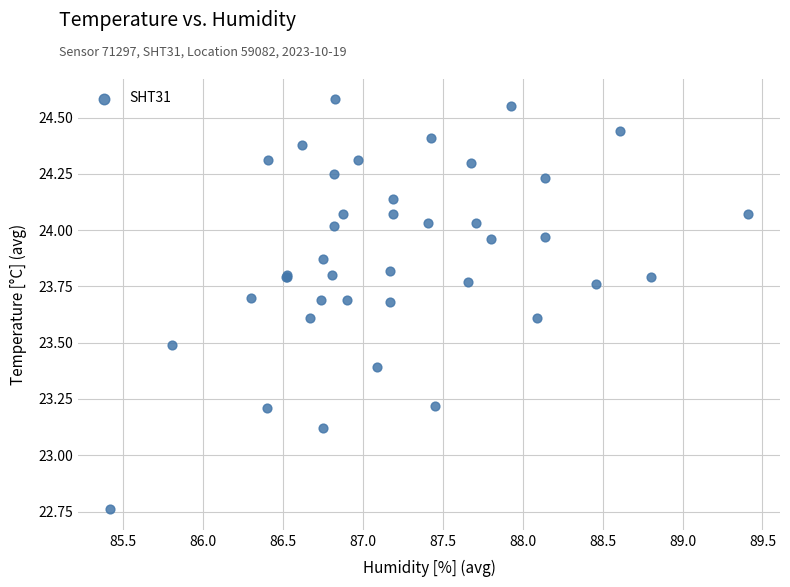

What Y value in the scatter plot is closest to 23?

23.1